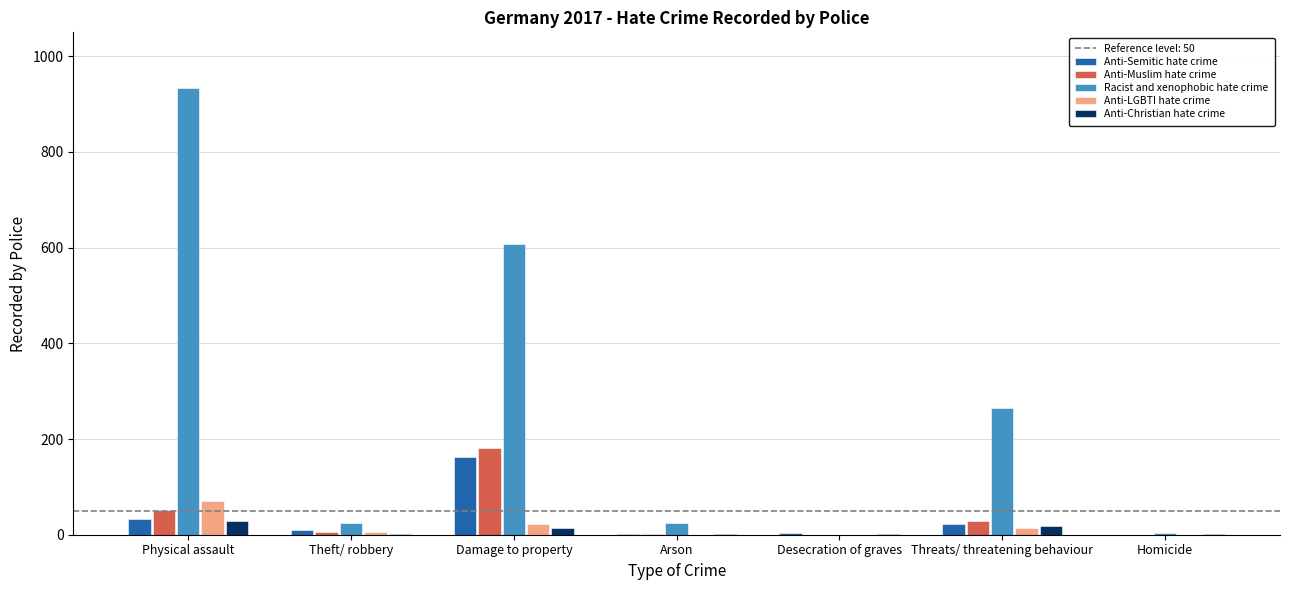

At which label is Anti-Semitic hate crime closest to 81?

Physical assault